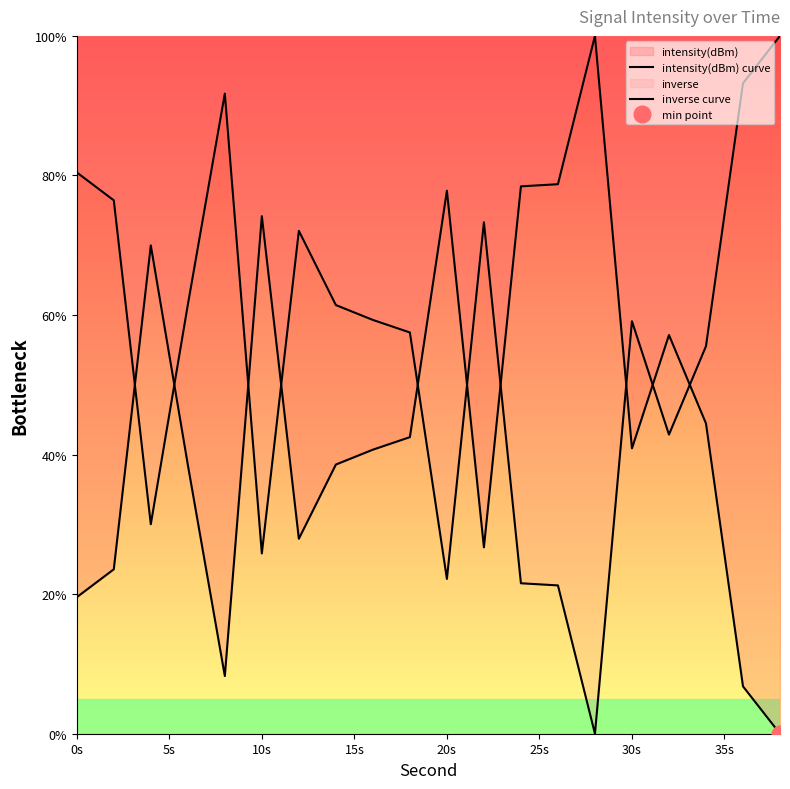

How many lines are shown in the chart?

2